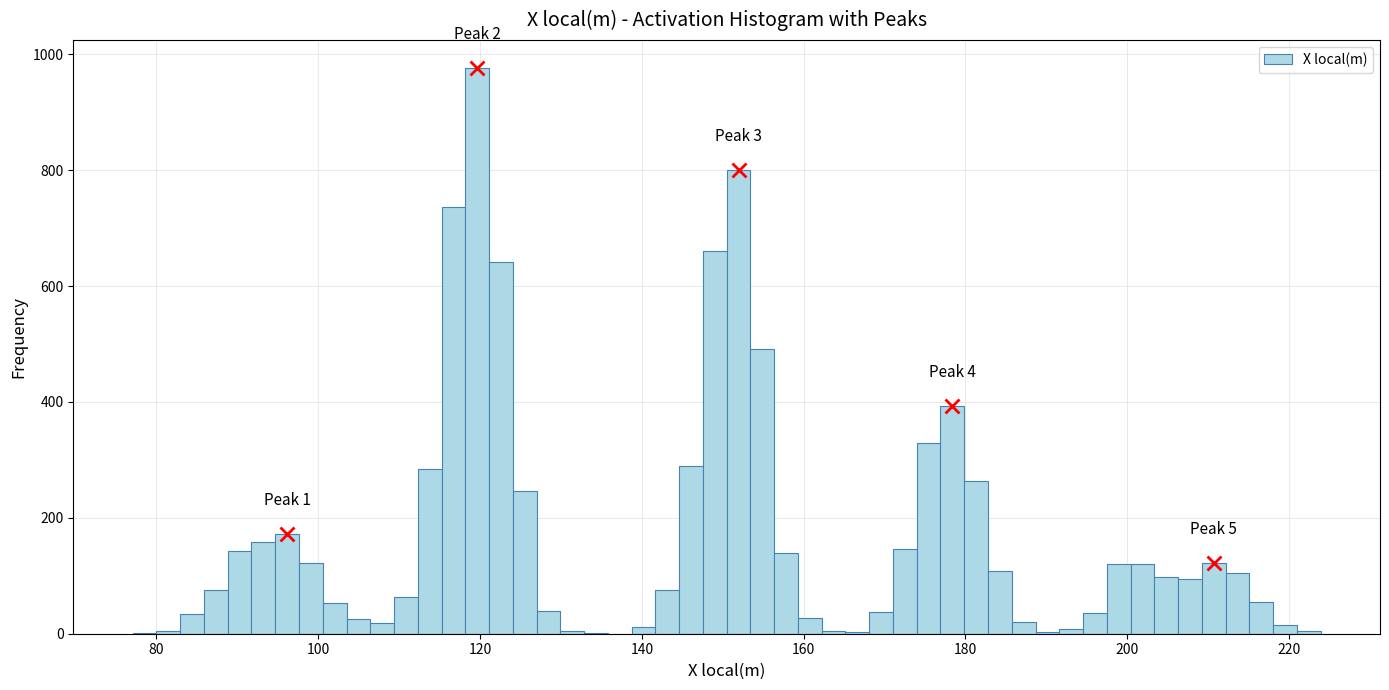

Around what value on the x-axis is the tallest bar? Give the approximate position of its centre, as read against the axis.

120